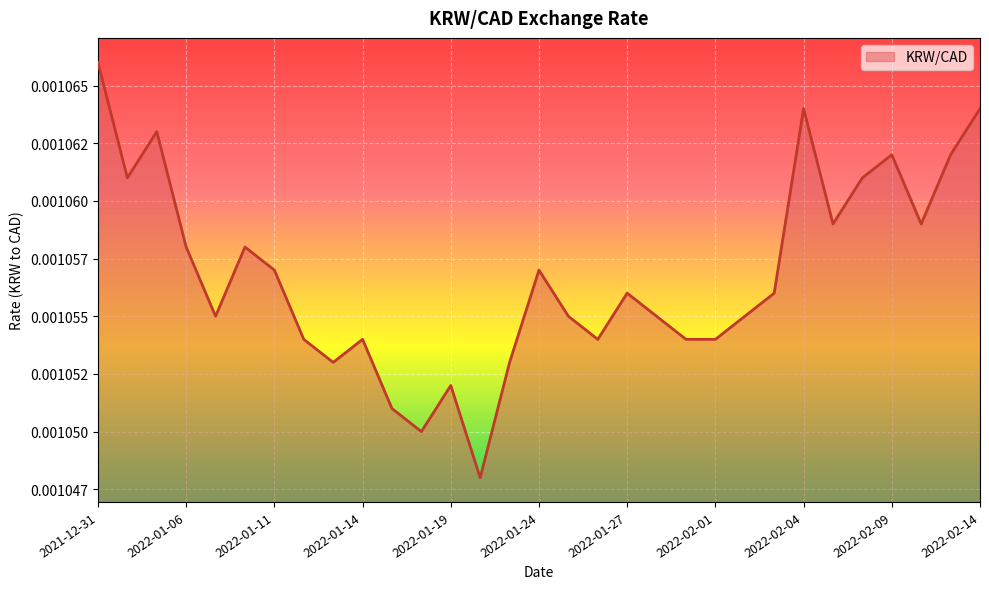

At which category does the chart reach its peak across all series?

2021-12-31